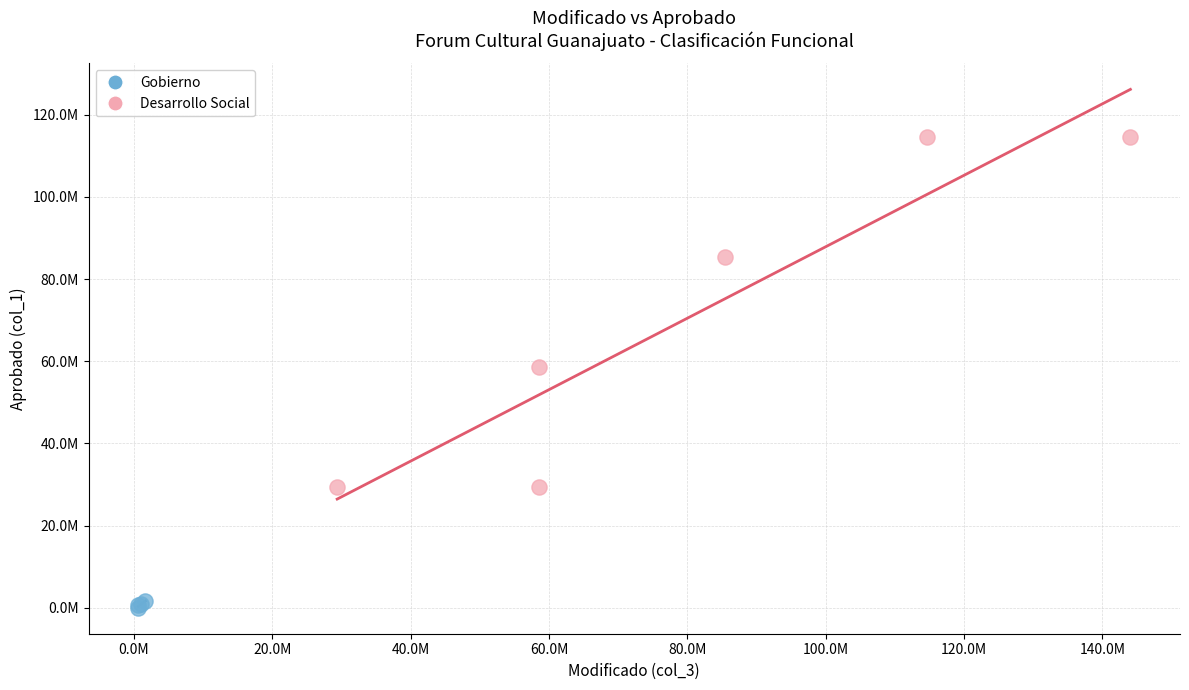

What are all the series names shown in the legend?

Gobierno, Desarrollo Social